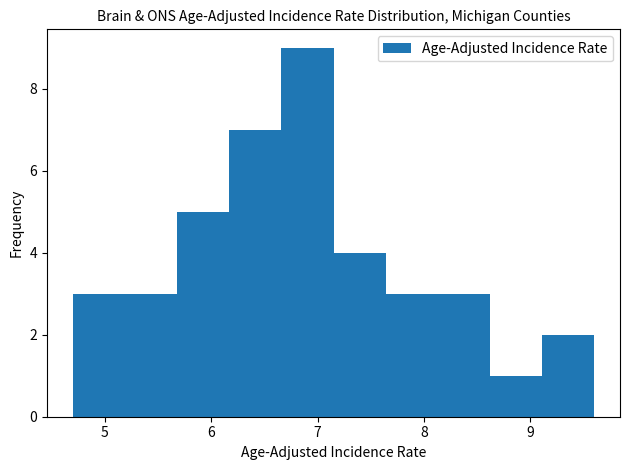

Which range on the x-axis has the tallest bar?

6.66 to 7.15